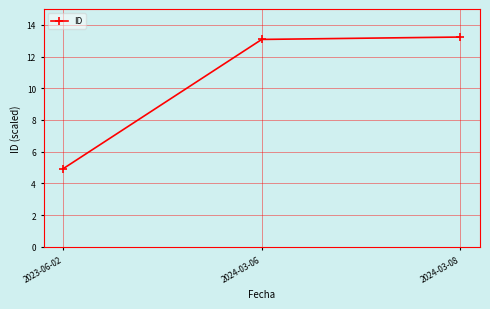

How many distinct data groups are displayed?

1